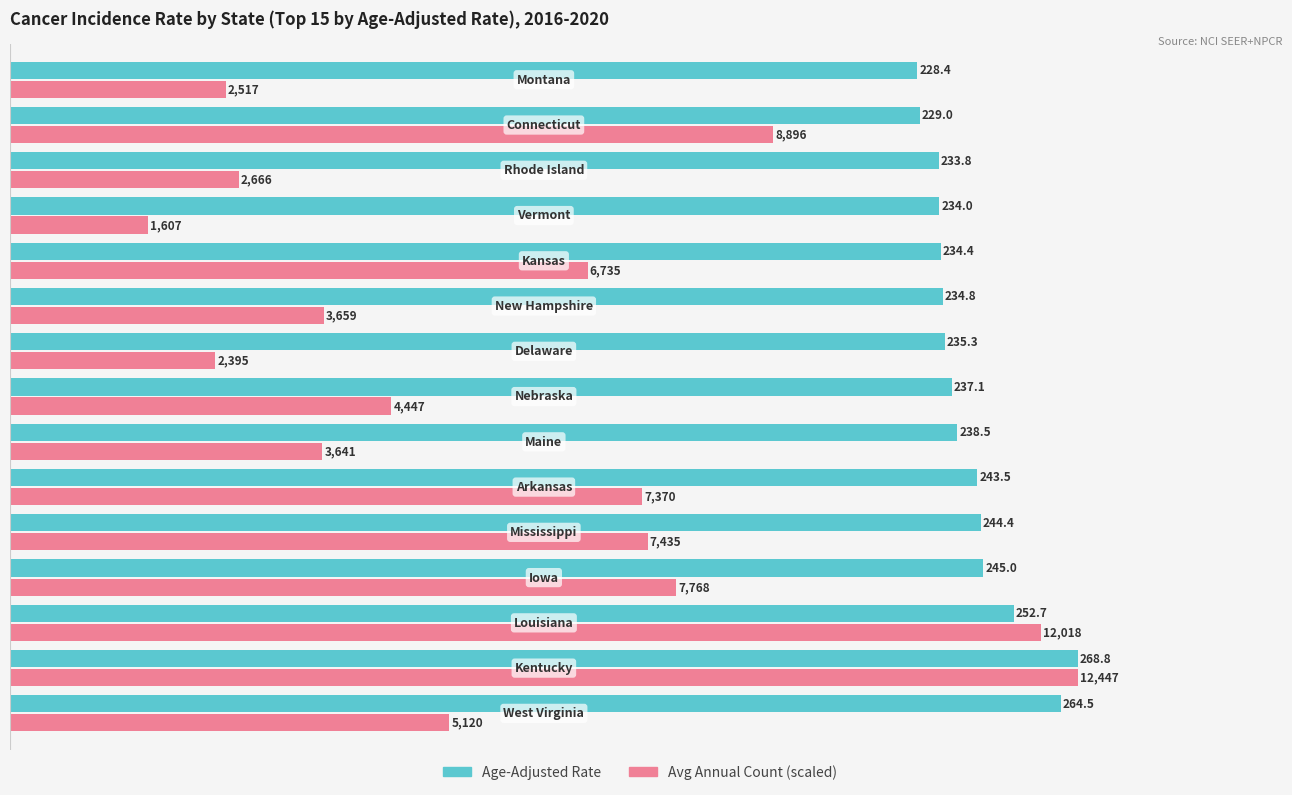

What is the maximum value shown in the chart?

268.8